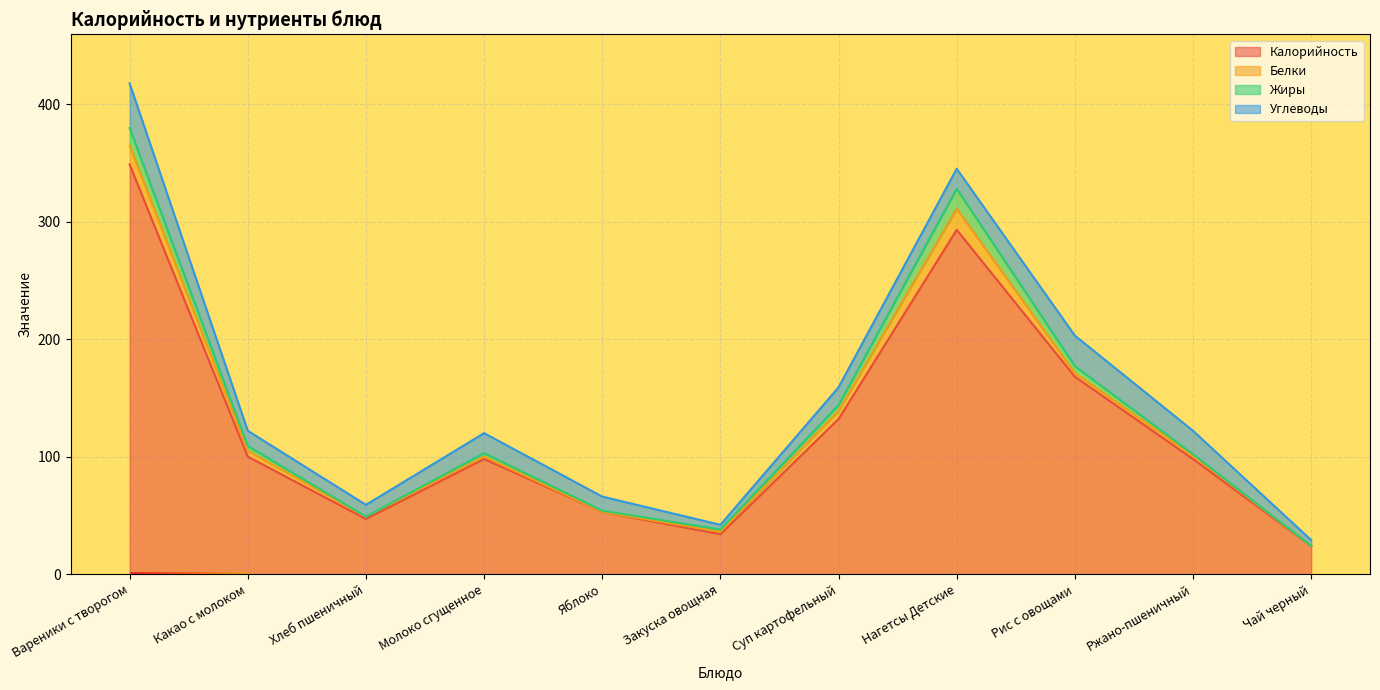

The value of Белки at Вареники с творогом is 16.0. True or false?

True